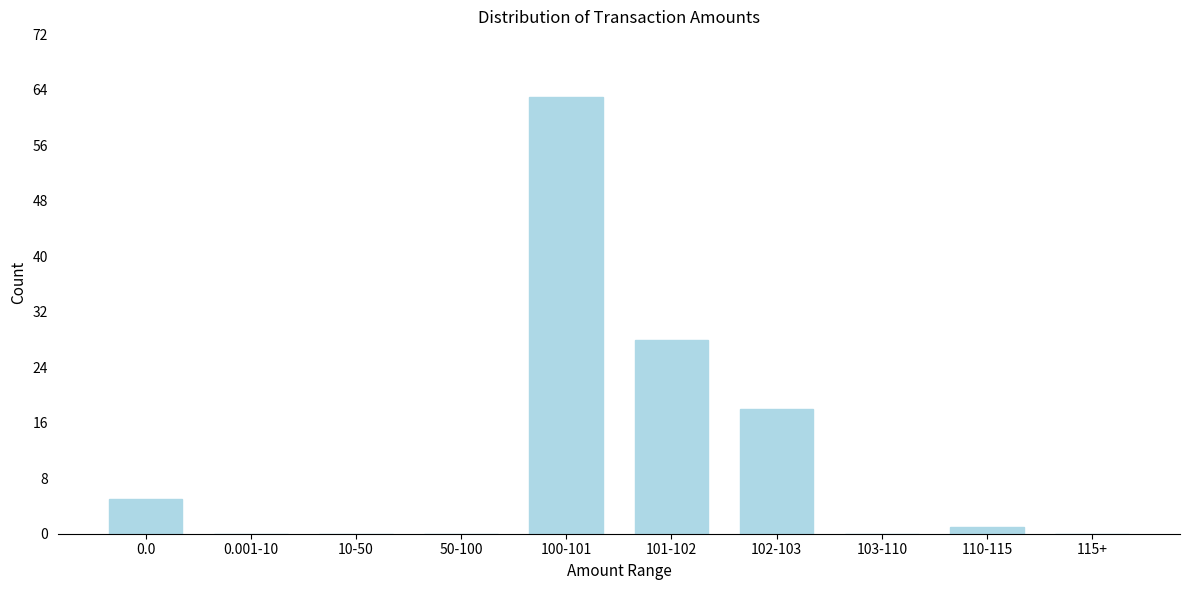

Reading left to right, extract all data points from this chart.

0.0=5	0.001-10=0	10-50=0	50-100=0	100-101=63	101-102=28	102-103=18	103-110=0	110-115=1	115+=0